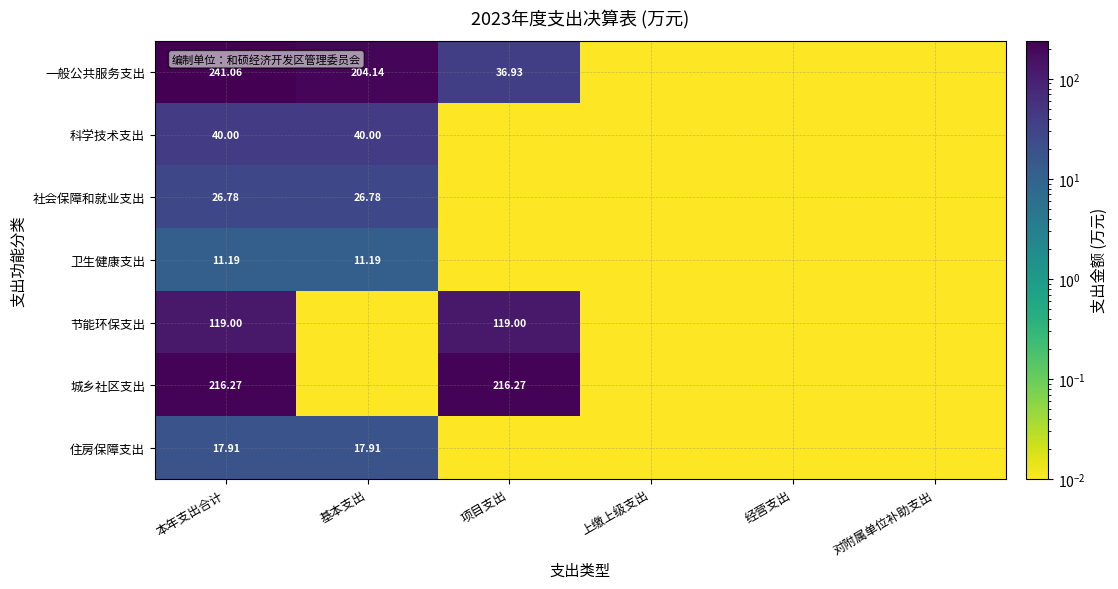

At 本年支出合计, list the series in order from smallest to largest.

卫生健康支出, 住房保障支出, 社会保障和就业支出, 科学技术支出, 节能环保支出, 城乡社区支出, 一般公共服务支出